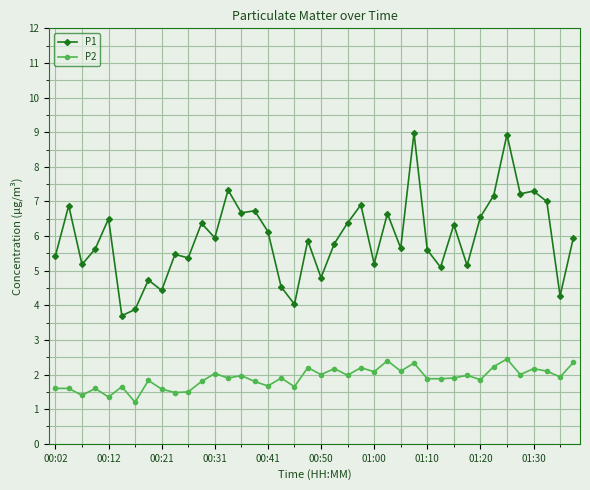

Which series has the widest spread of values?

P1